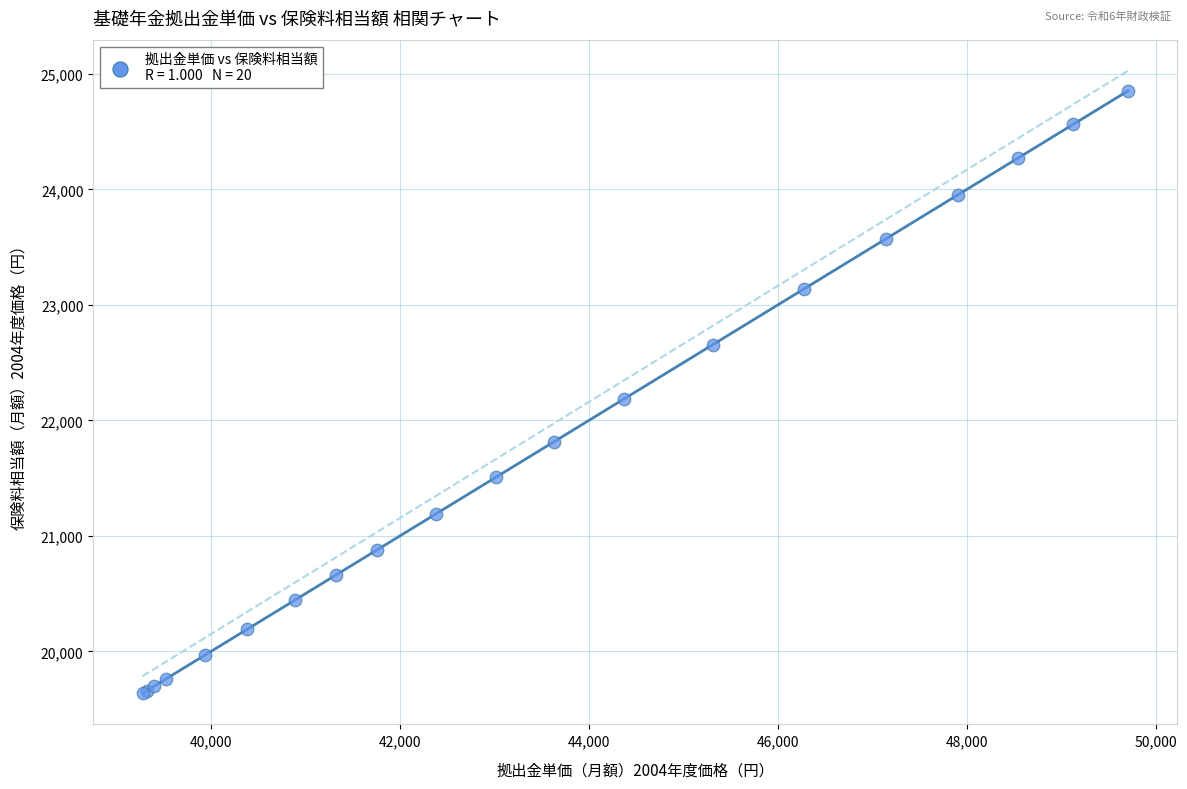

What Y value in the scatter plot is closest to 22245?

22185.1